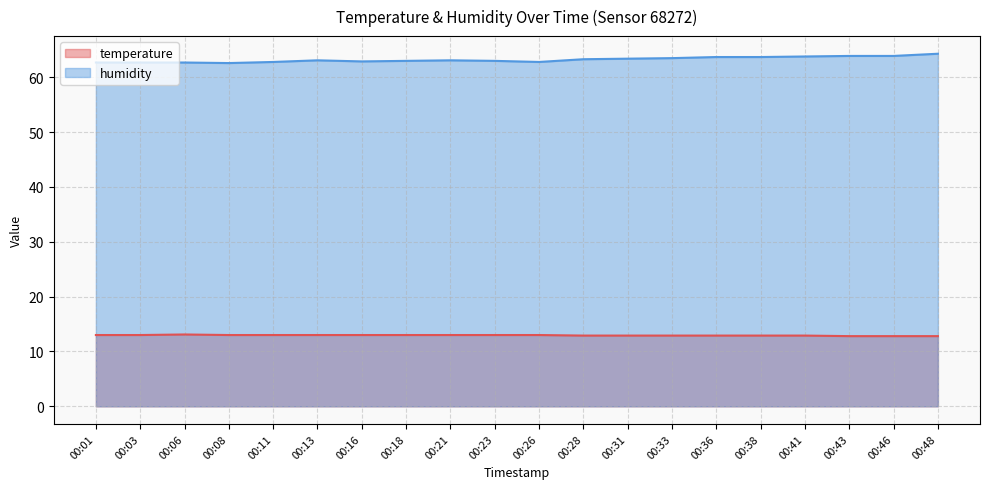

Count the temperature values in the range 12 to 13.

19